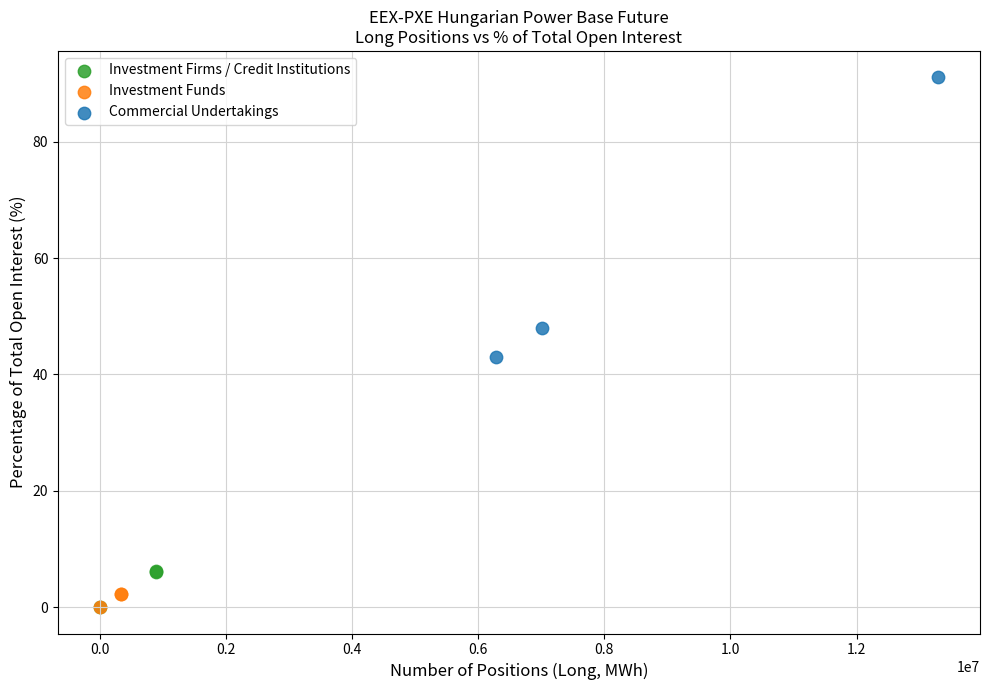

Which series has the widest spread of Y values?

Commercial Undertakings